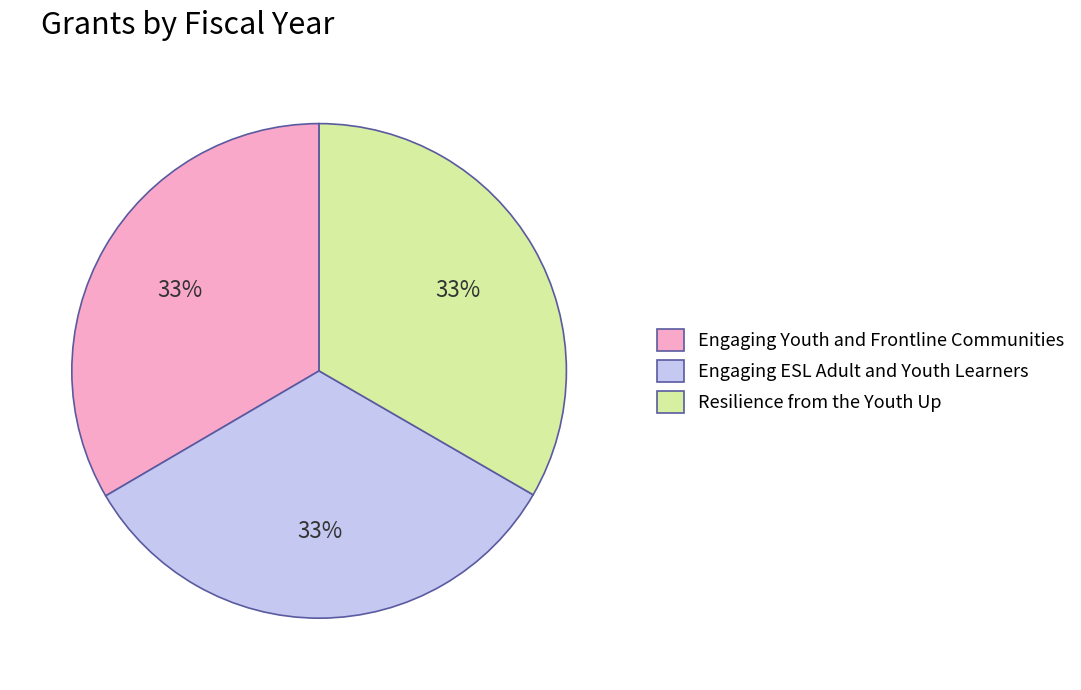

Count the number of slices in the pie.

3